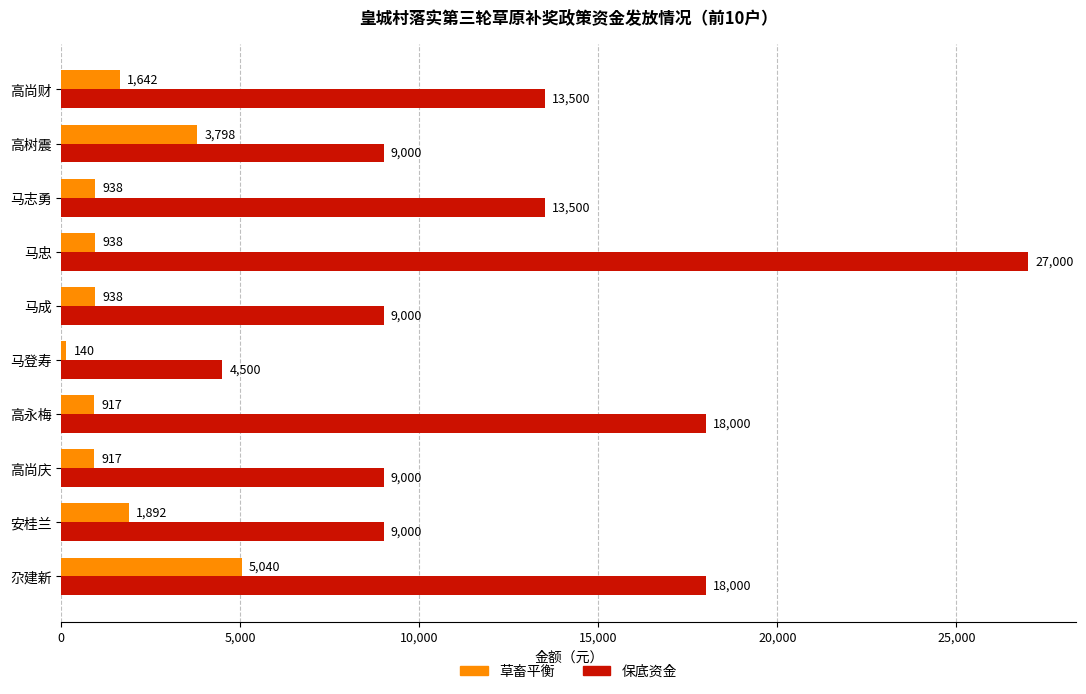

How many categories are shown in the chart?

10